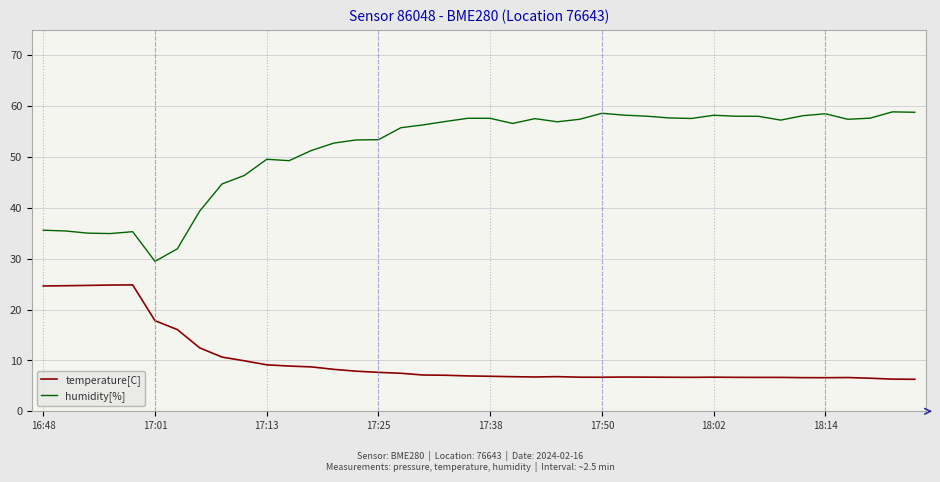

Rank the series by their average value, from lowest to highest.

temperature[C], humidity[%]